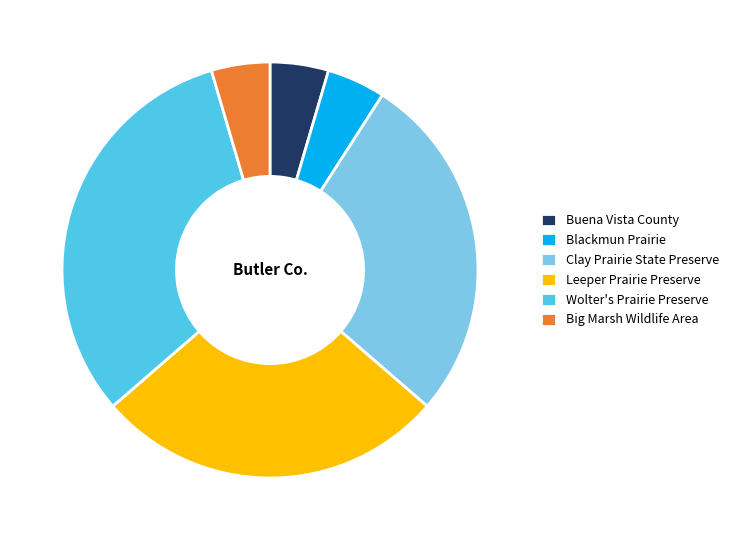

Does Buena Vista County represent more than half of the total?

No